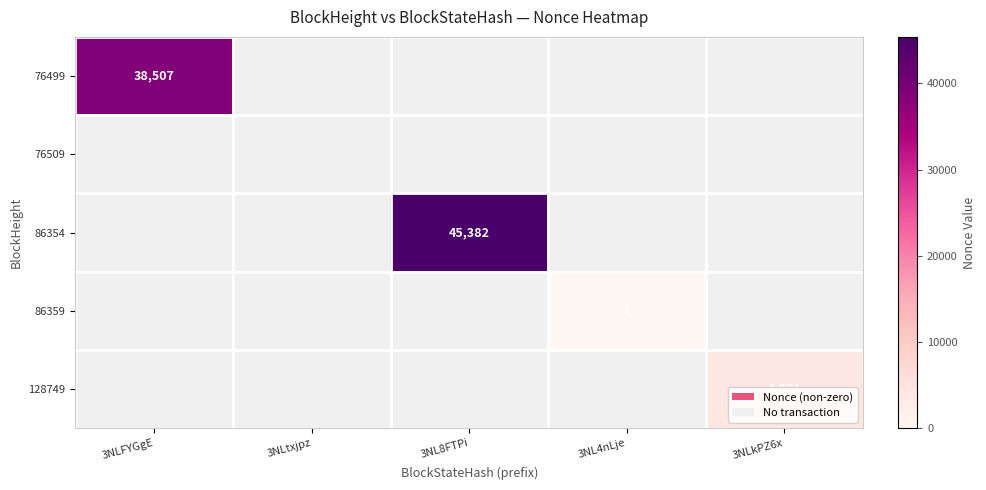

The 86359 series shows 2 at 3NL4nLje. True or false?

False